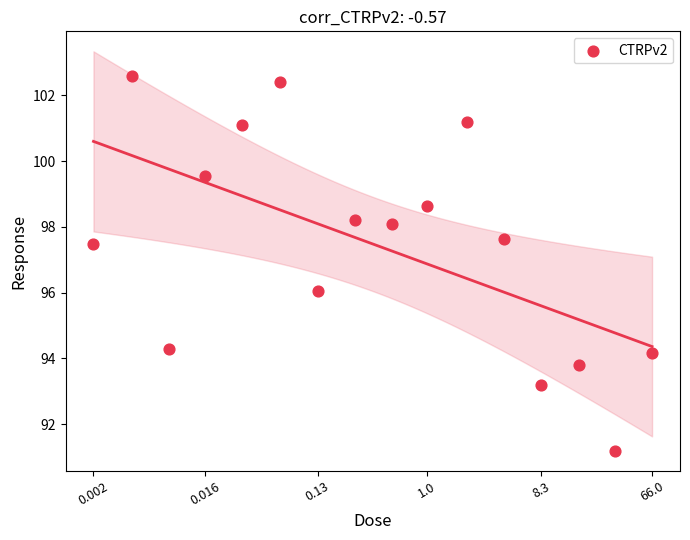

What is the range of Y values (max minus min)?

11.4